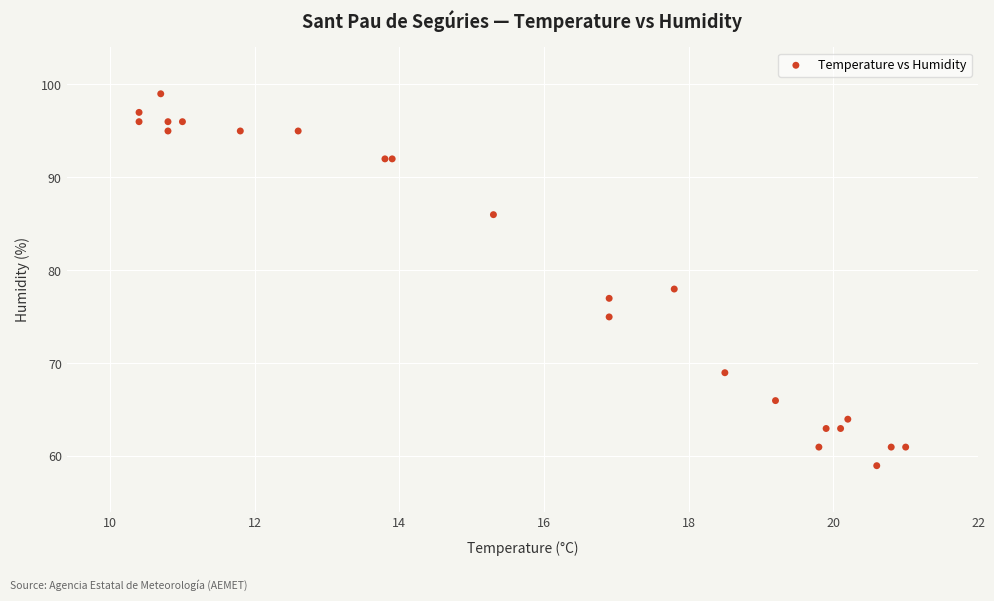

What Y value in the scatter plot is closest to 79?

78